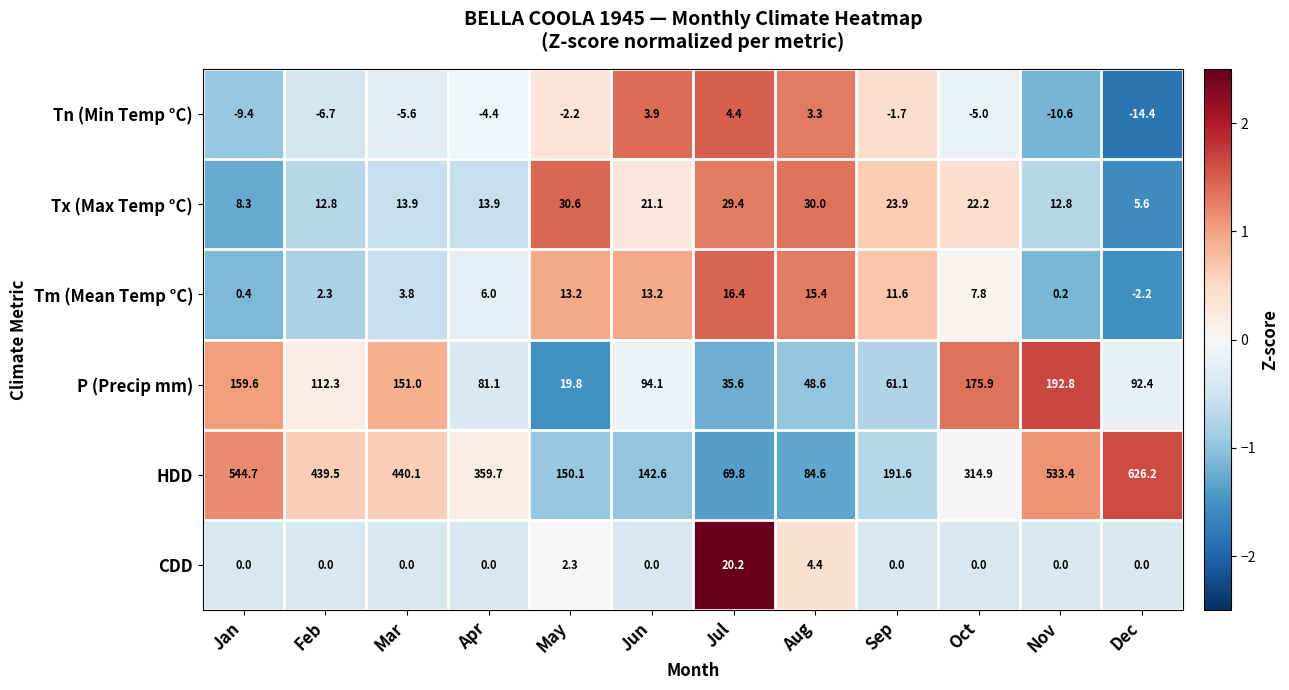

Which series has the largest range (max minus min)?

HDD